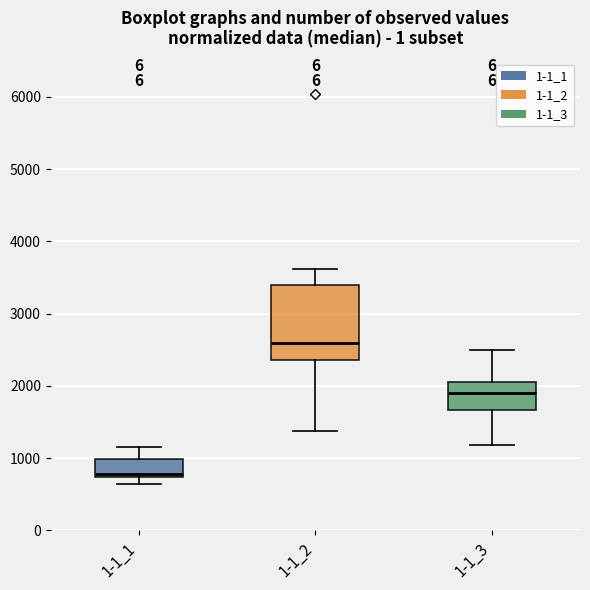

Which box has the highest median line?

1-1_2